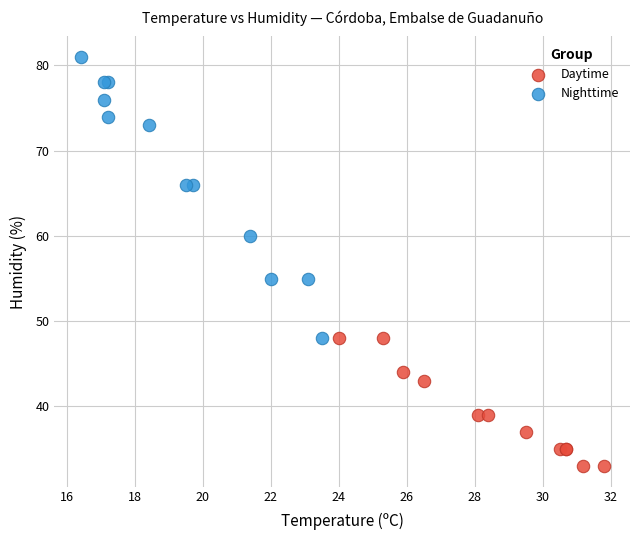

Which series has the widest spread of Y values?

Nighttime